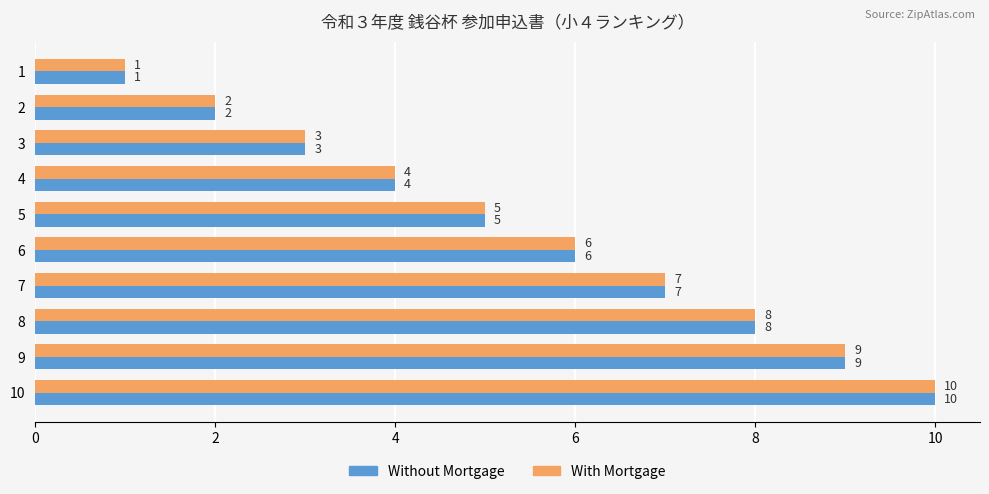

What is the difference between the maximum and second lowest values in the With Mortgage series?

8